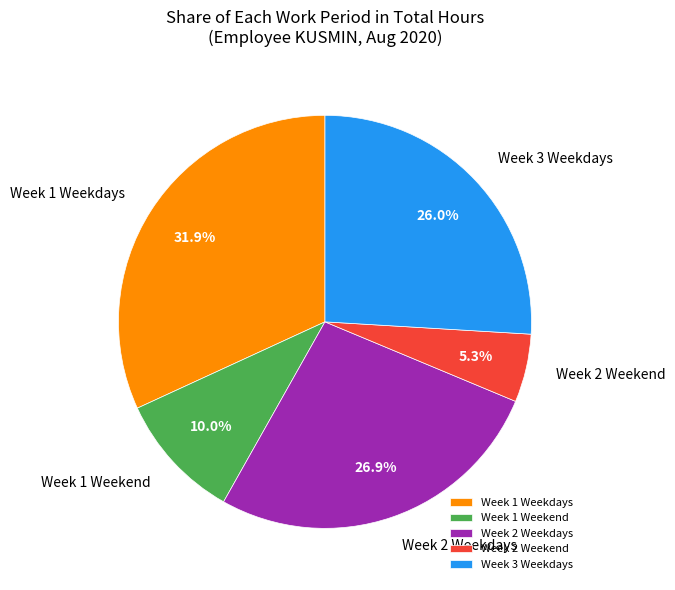

Which has a higher value, Week 2 Weekdays or Week 1 Weekend?

Week 2 Weekdays